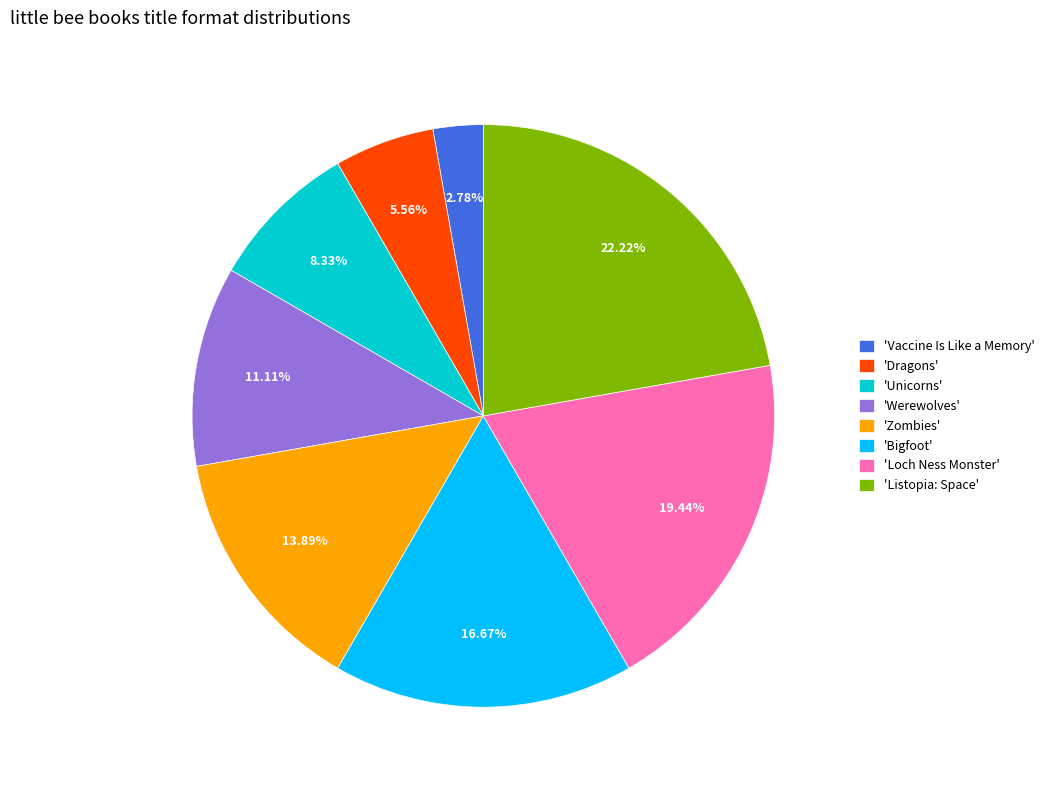

Which category has the smallest portion of the pie?

'Vaccine Is Like a Memory'